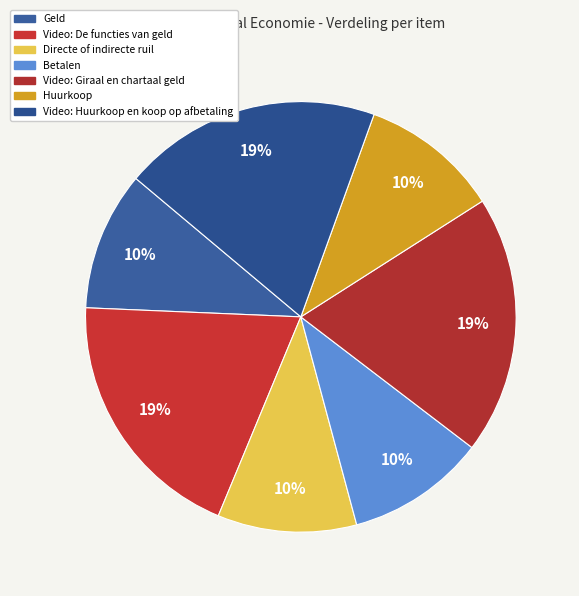

Is there any slice that represents more than half of the pie?

No